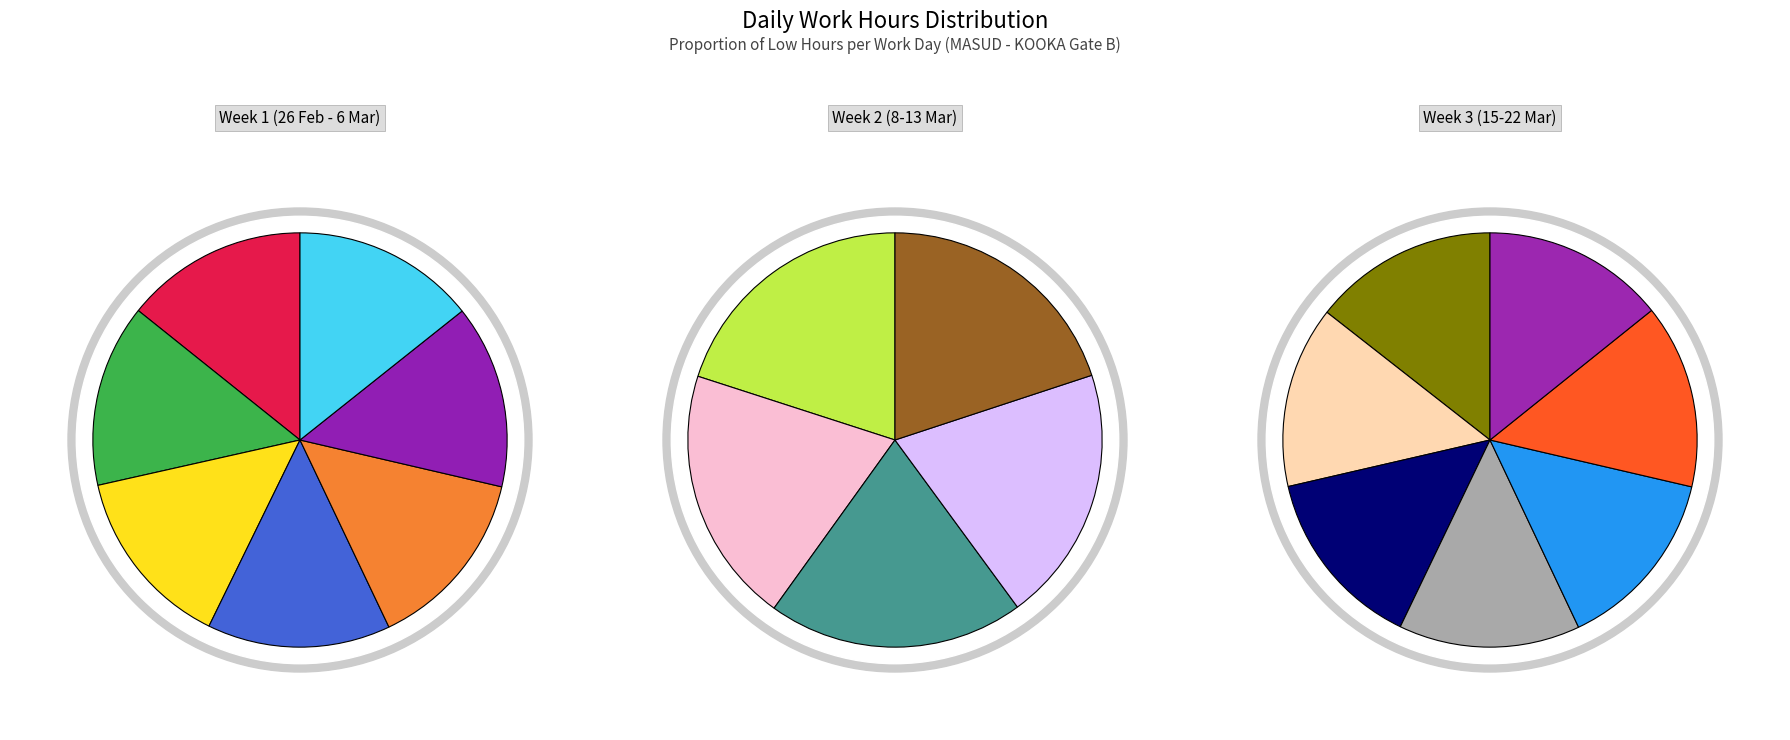

The 10-Thu slice represents 1% of the pie. True or false?

False